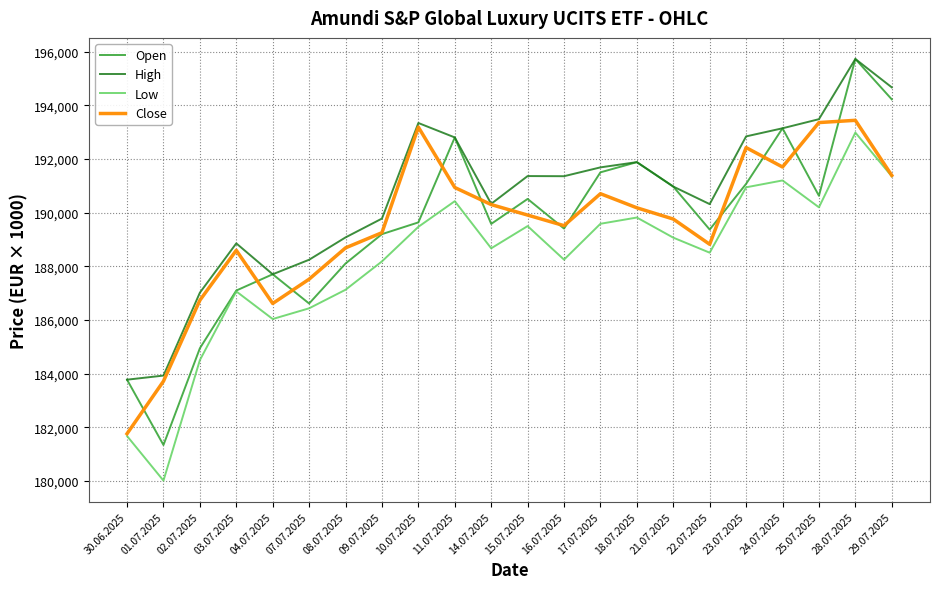

What is the smallest value displayed?

180019